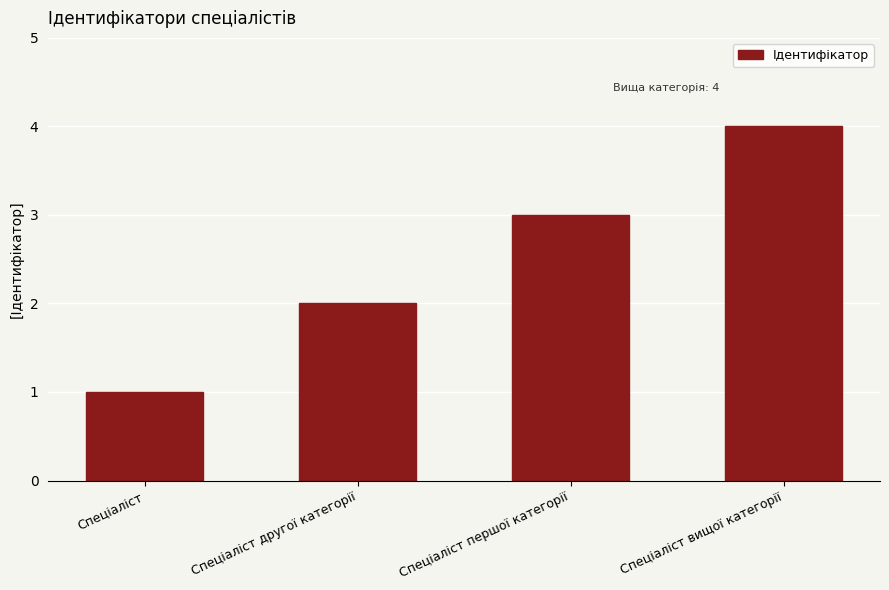

What is the maximum value shown in the chart?

4